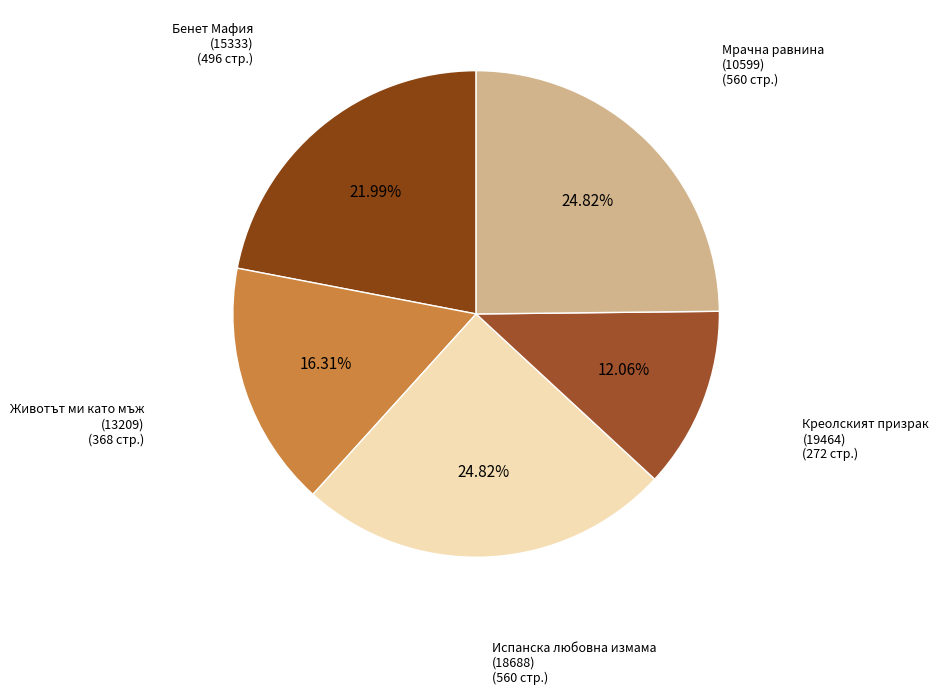

Does Испанска любовна измама (18688) represent more than half of the total?

No